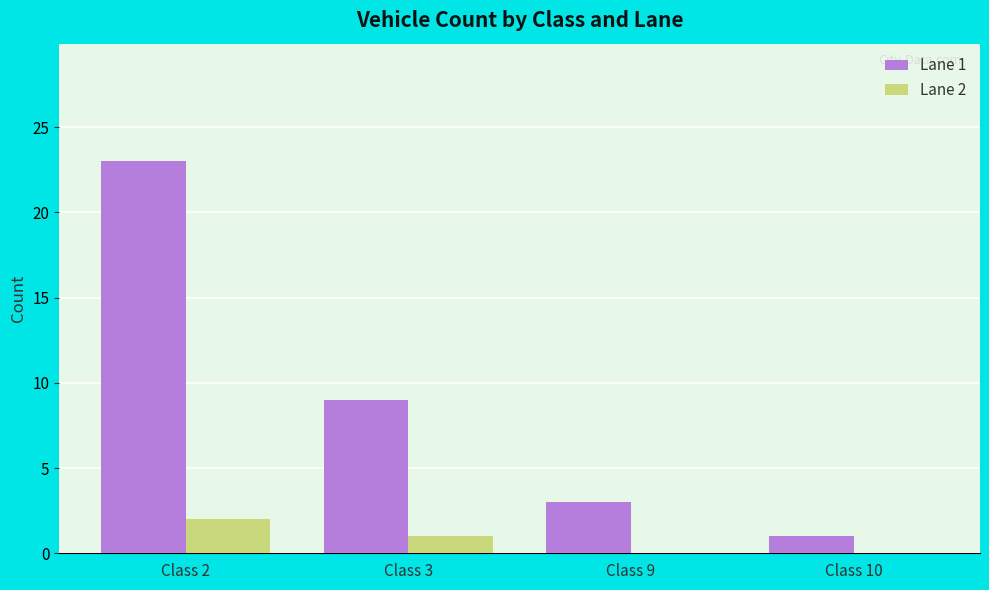

Which series has the widest spread of values?

Lane 1